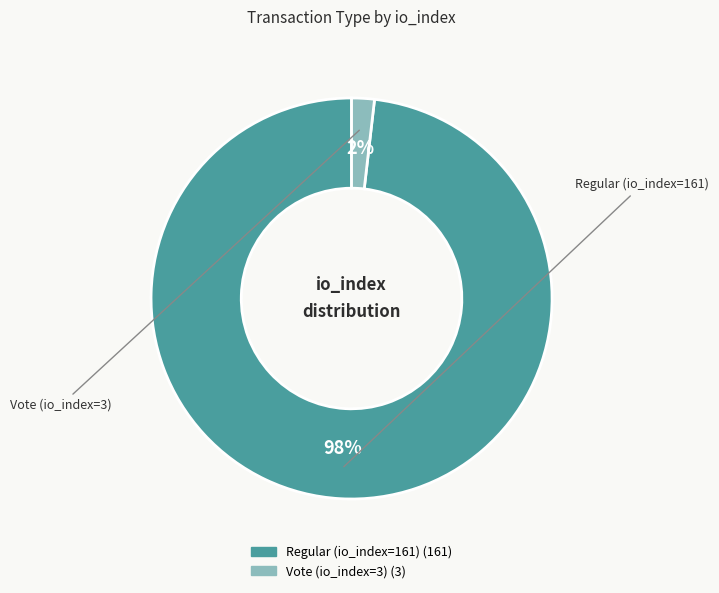

The Regular (io_index=161) slice represents 86% of the pie. True or false?

False